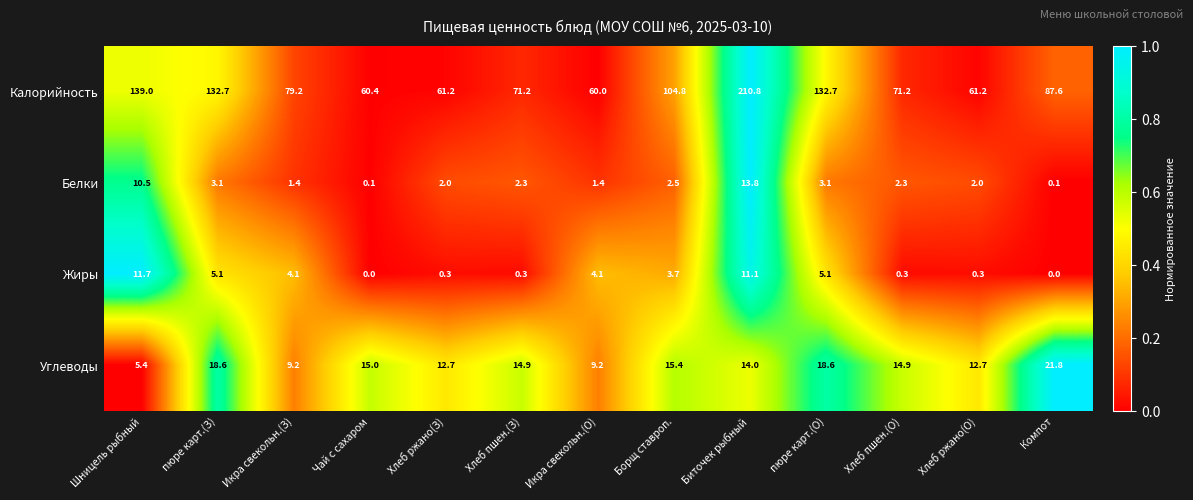

Rank the series by their maximum value, from highest to lowest.

Калорийность, Углеводы, Белки, Жиры